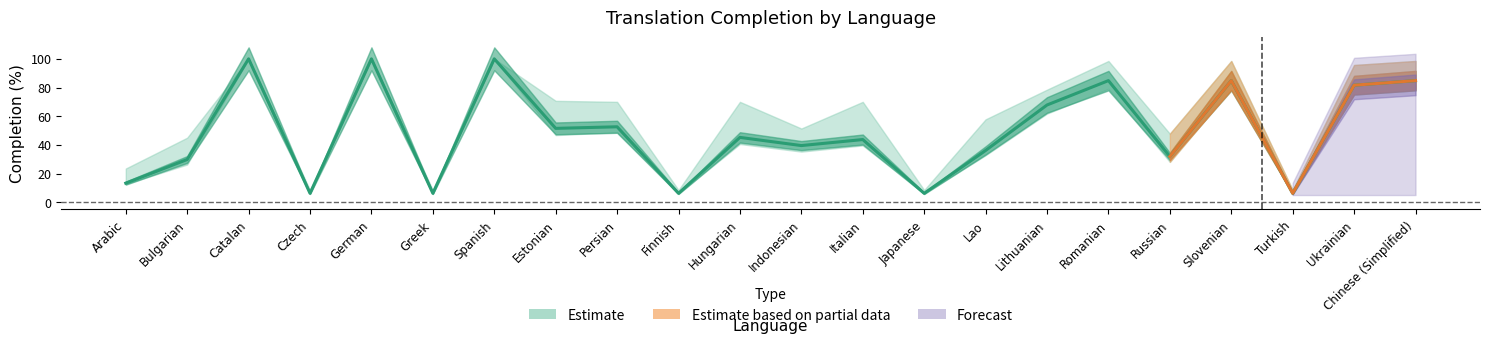

How many lines are shown in the chart?

3